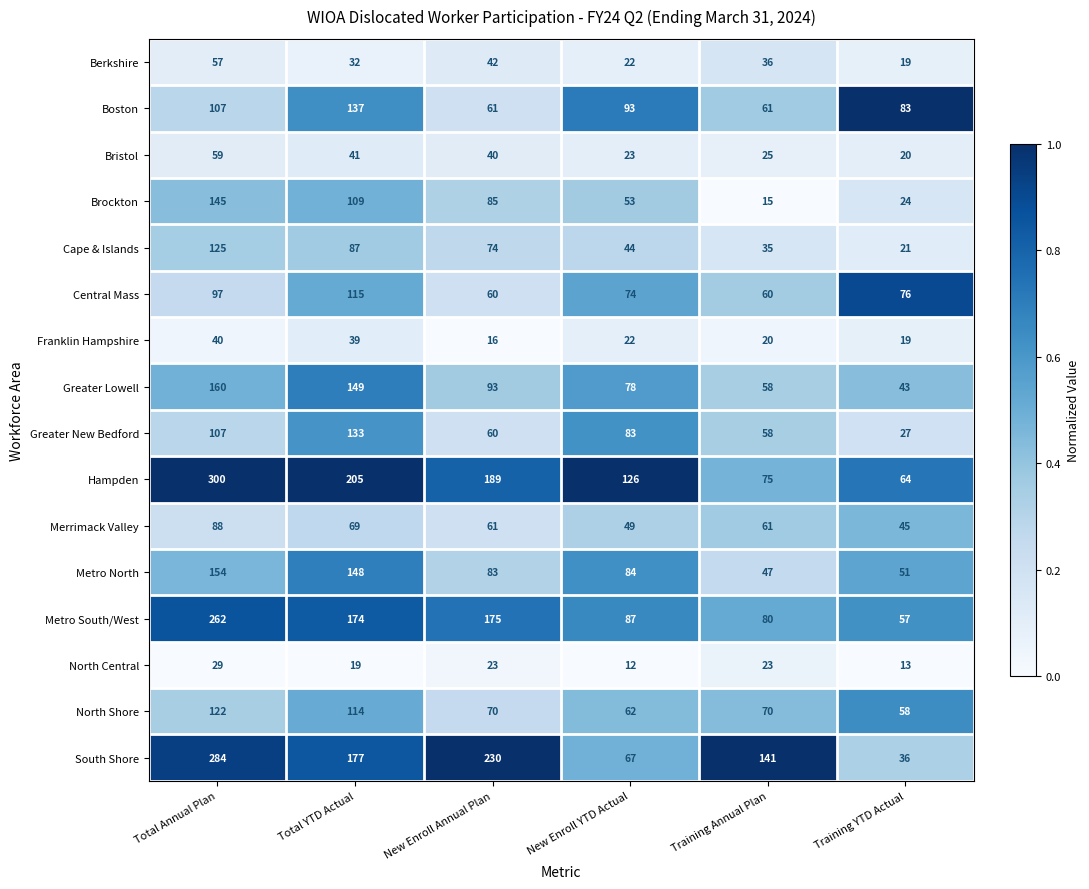

What is the maximum value shown in the chart?

300